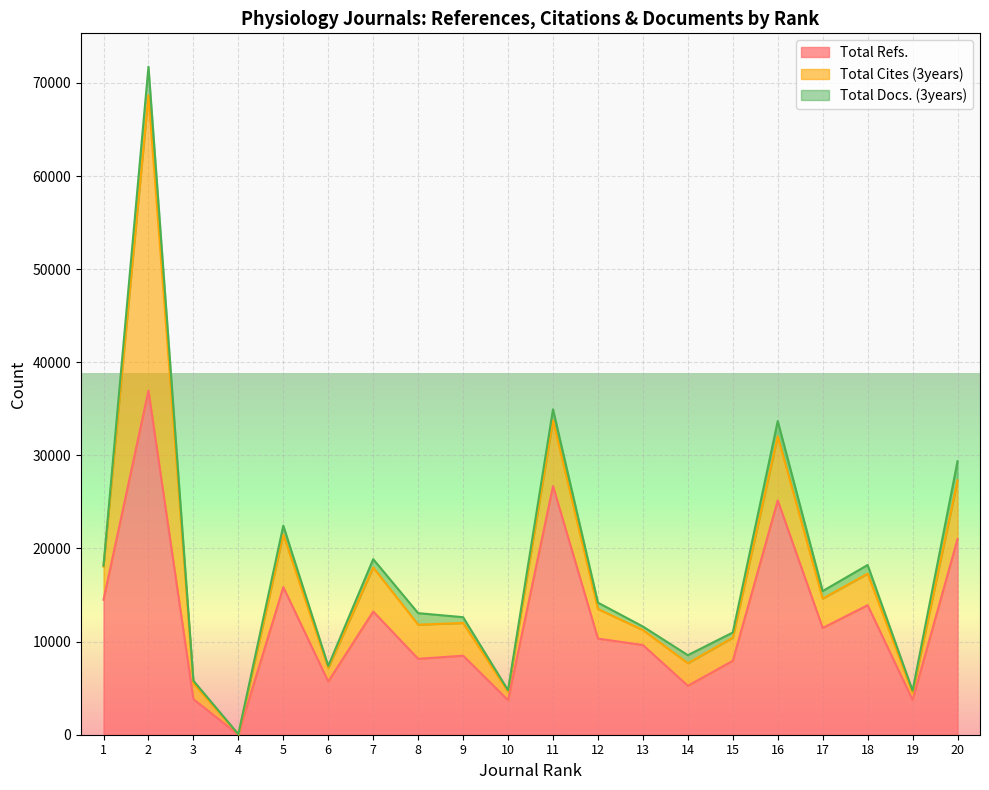

How many data points in Total Cites (3years) are above 3386?

9